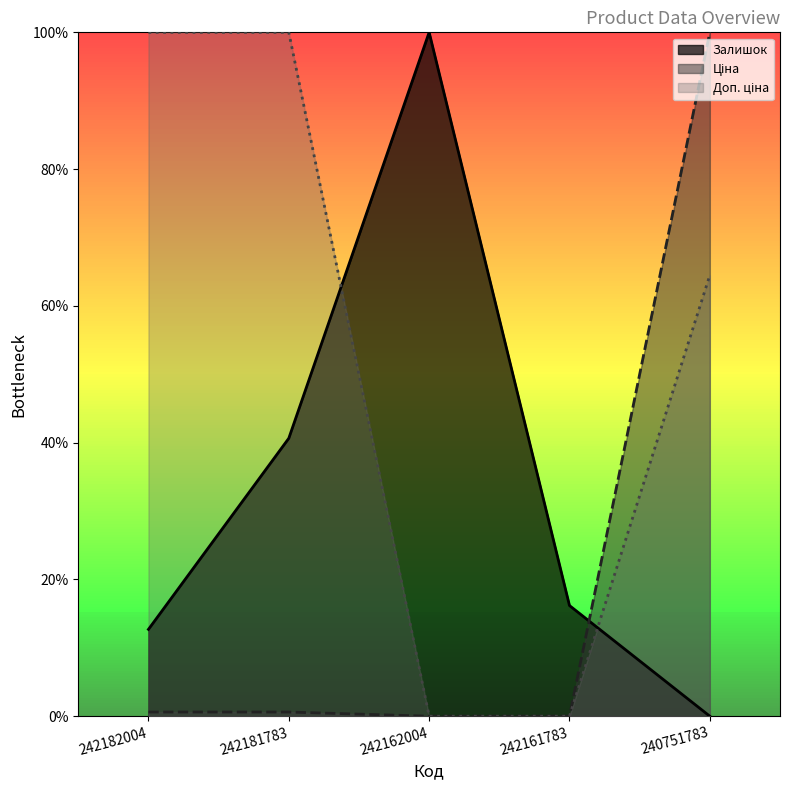

At which category is the sum across all series the highest?

240751783